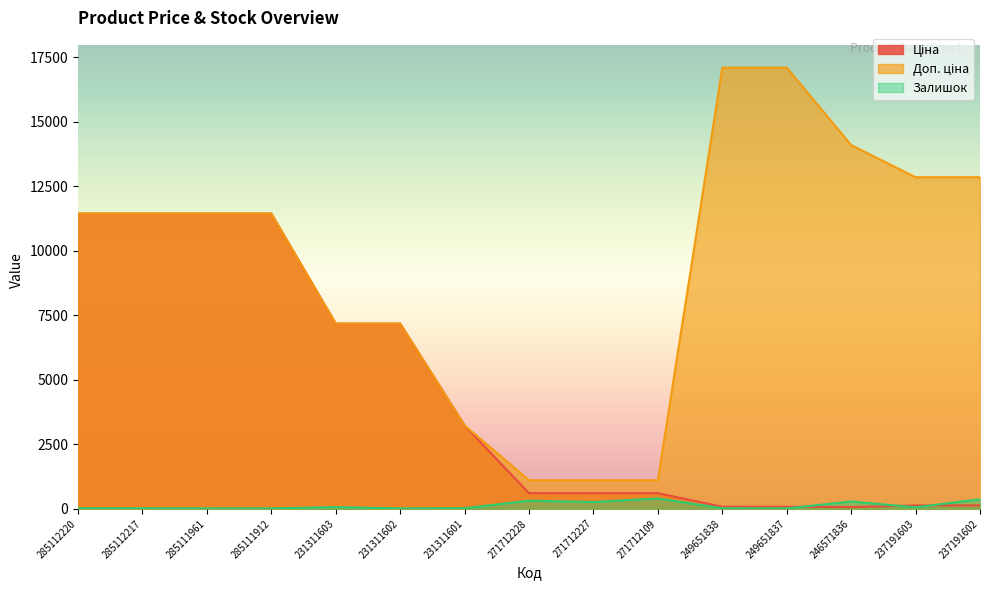

Which series has the largest total across all categories?

Доп. ціна